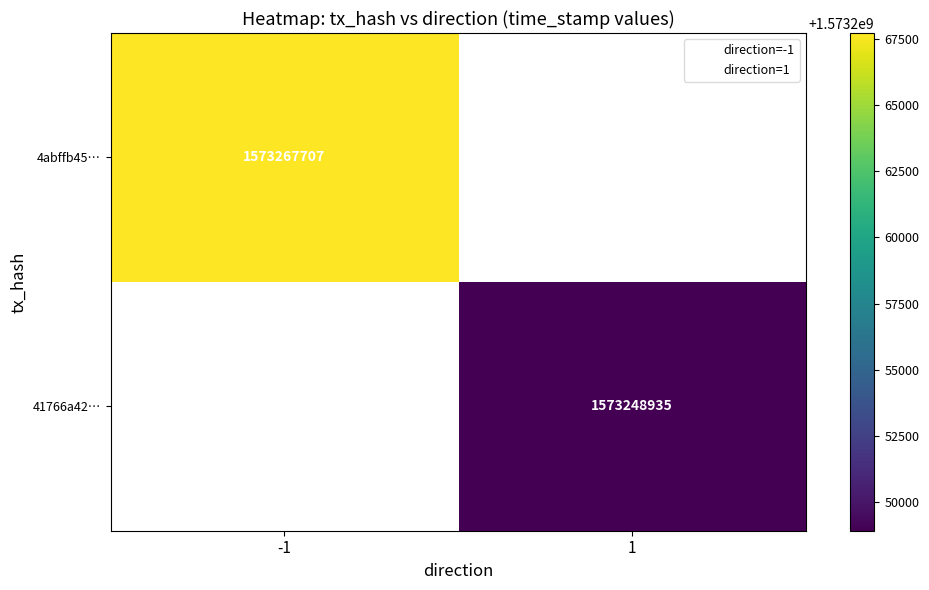

Which category has the highest value across all series?

-1